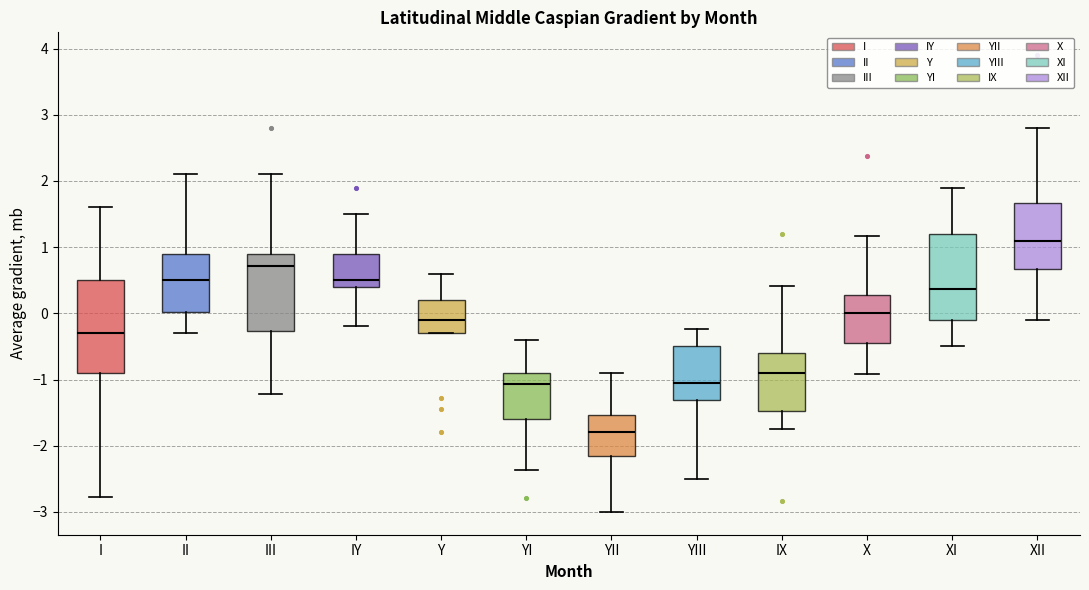

Which box has the lowest median line?

YII